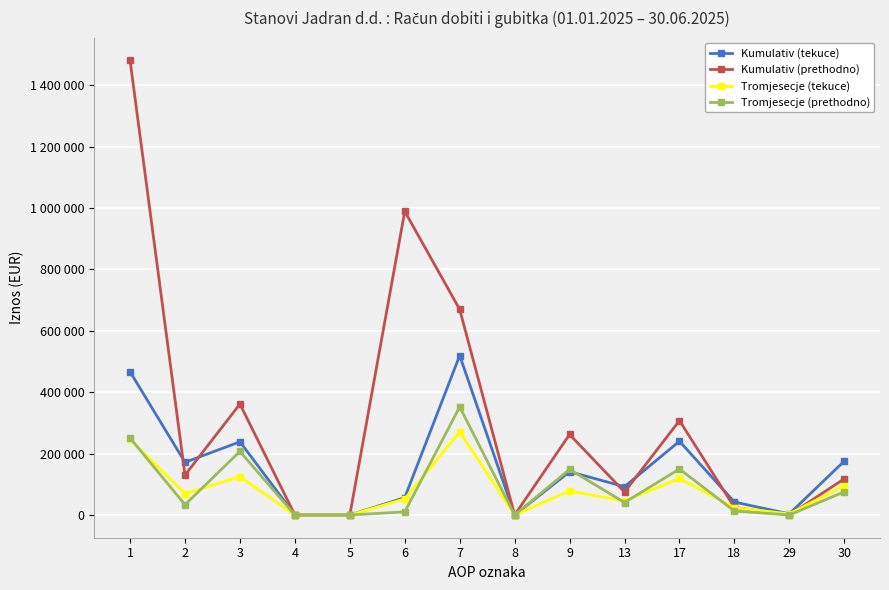

Where is the first local minimum for Tromjesecje (prethodno)?

2